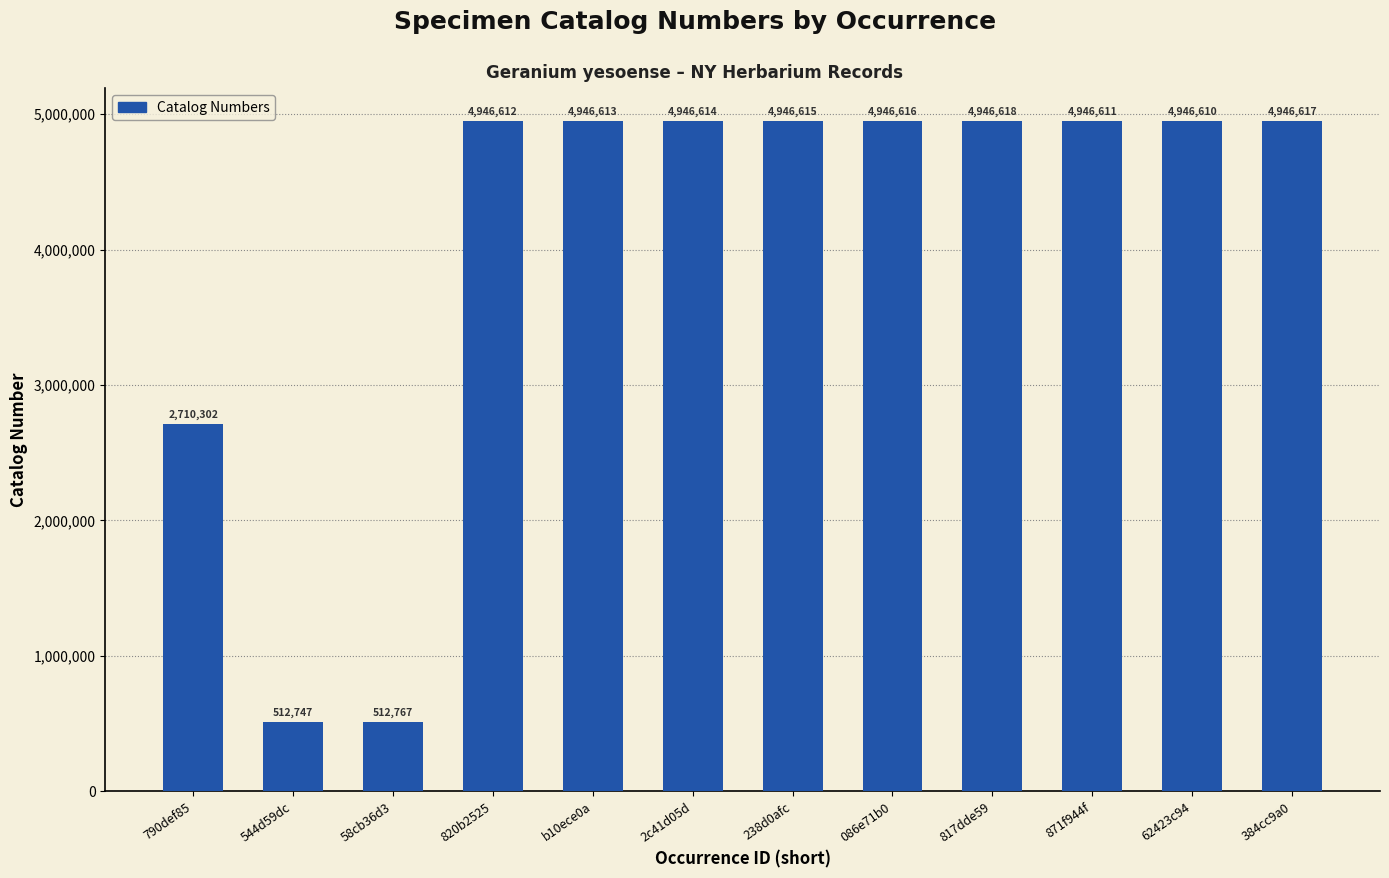

At which label is the value closest to 2729682?

790def85